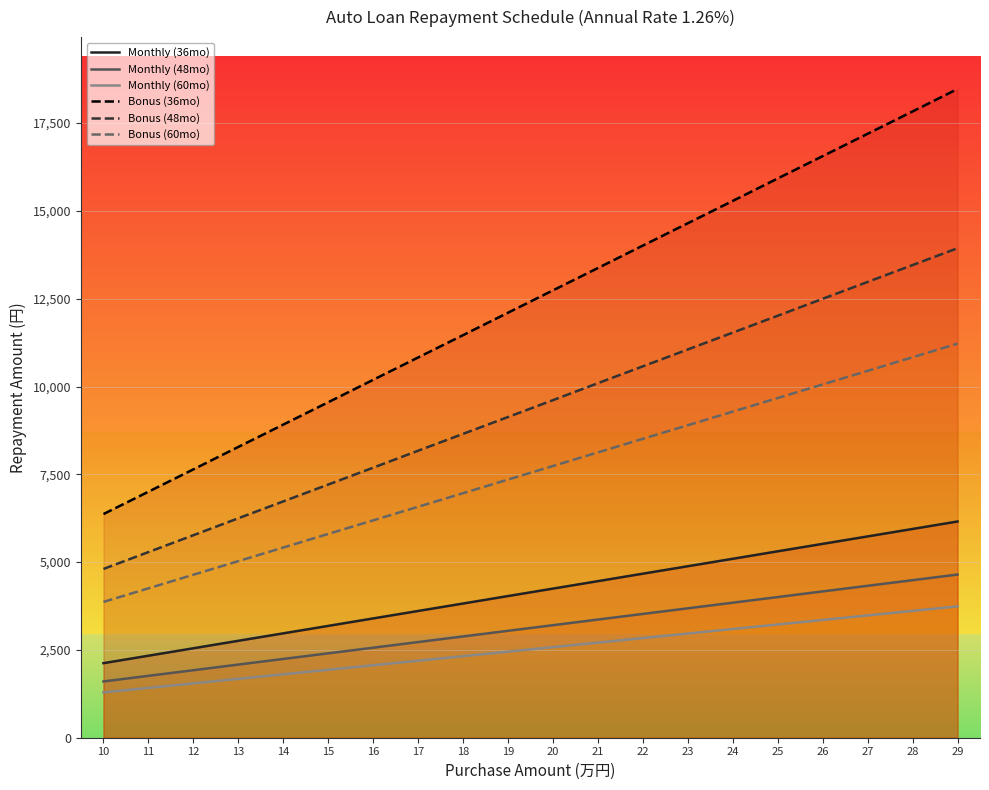

At which category is the sum across all series the highest?

29